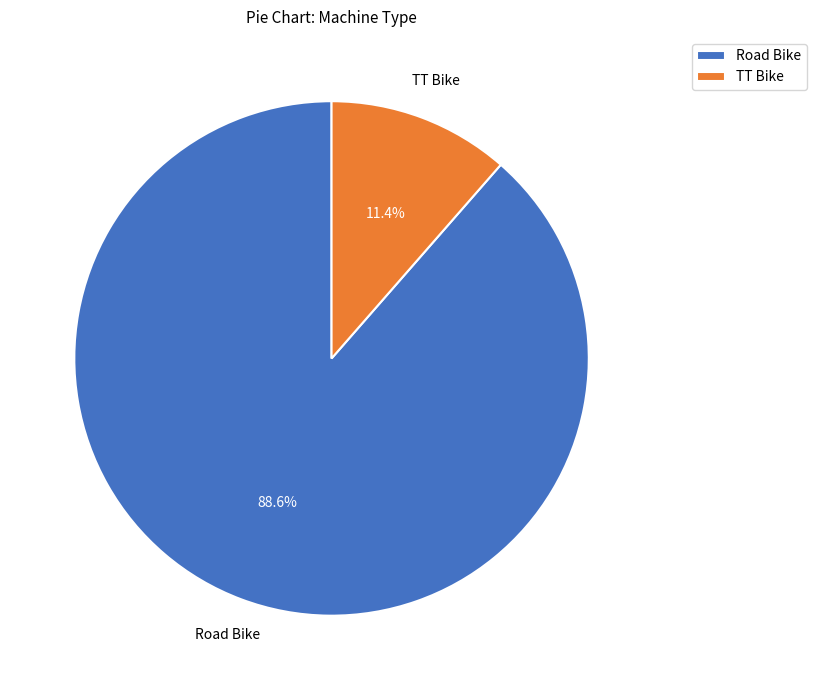

To the nearest percent, what is the difference between the Road Bike and TT Bike slice percentages?

77%